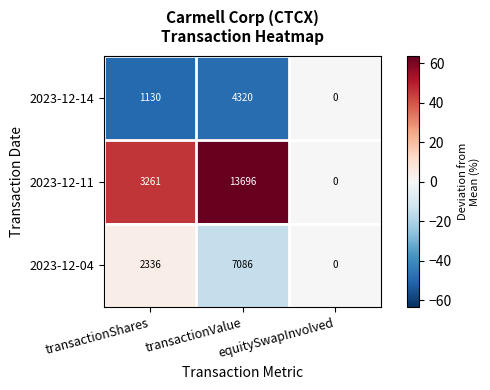

Which series has the largest total across all categories?

2023-12-11